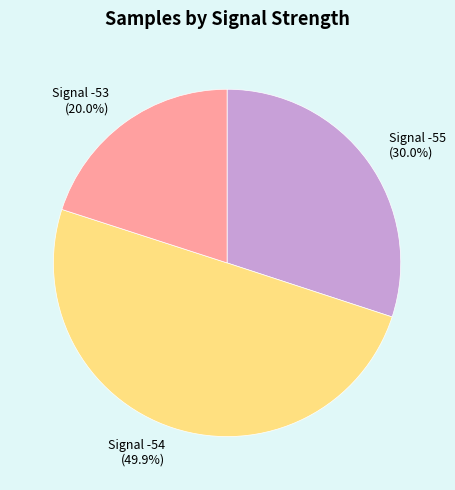

Which slice is the smallest?

Signal -53 (20.0%)